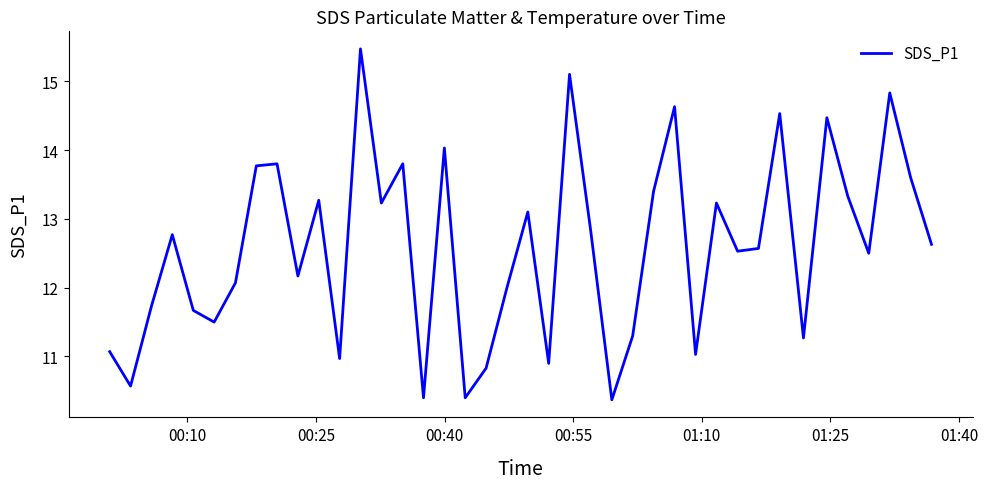

What is the minimum value shown in the chart?

10.4